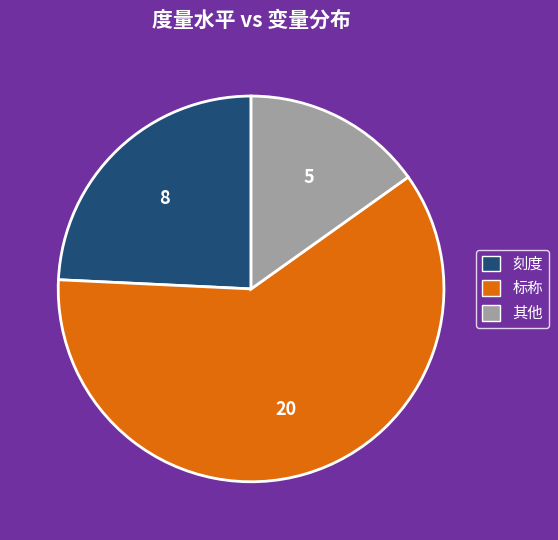

Rank the categories by value from highest to lowest.

标称, 刻度, 其他